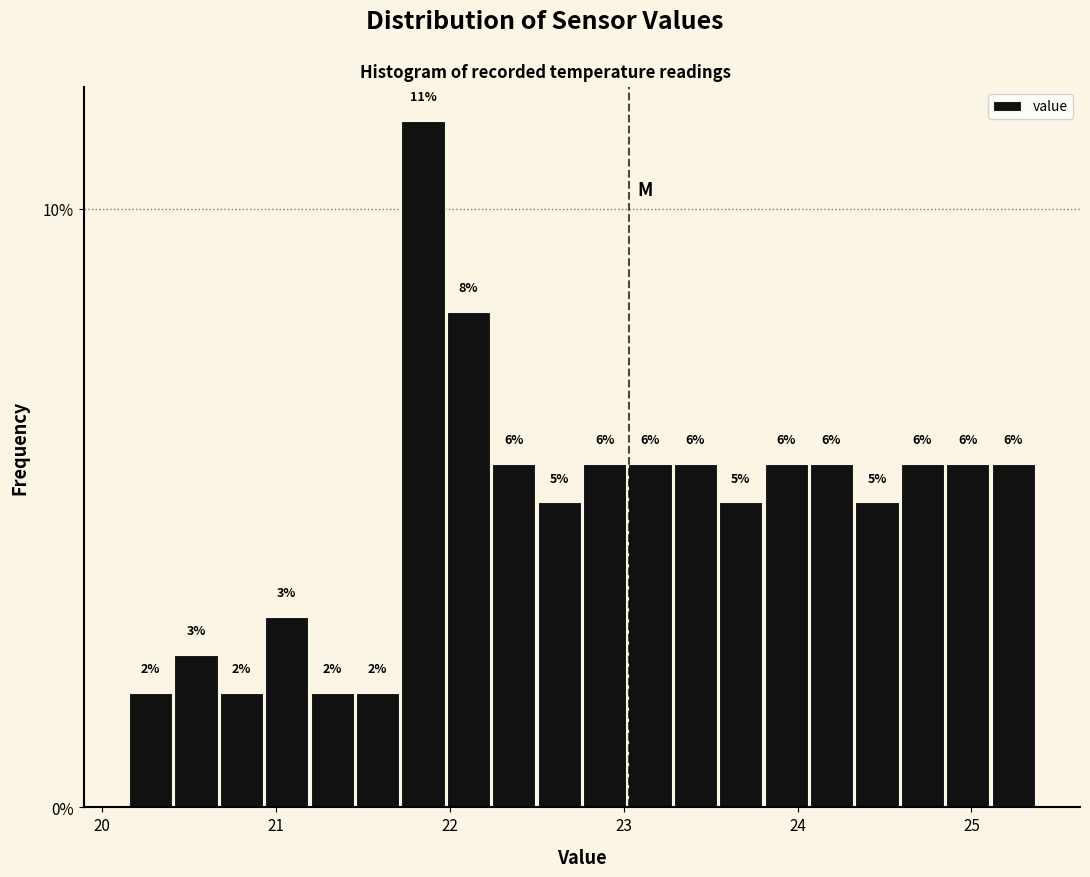

Around what value on the x-axis is the tallest bar? Give the approximate position of its centre, as read against the axis.

21.8